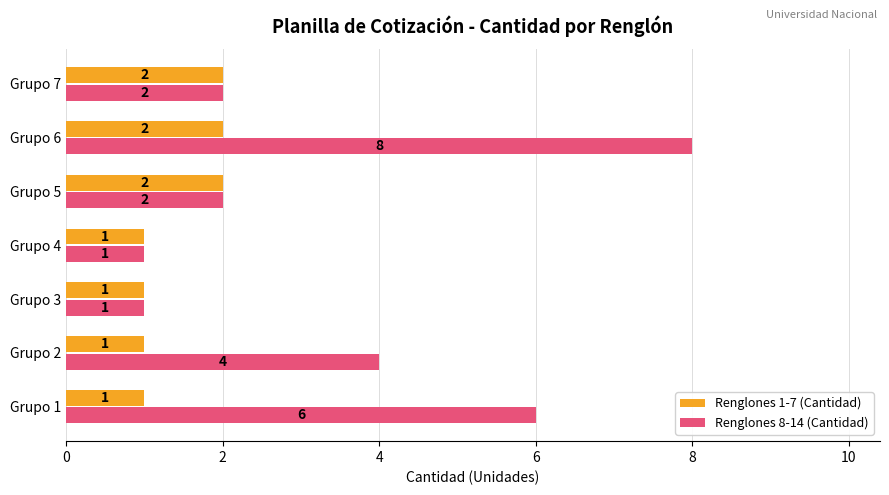

List the series in order of their overall mean, lowest first.

Renglones 1-7 (Cantidad), Renglones 8-14 (Cantidad)